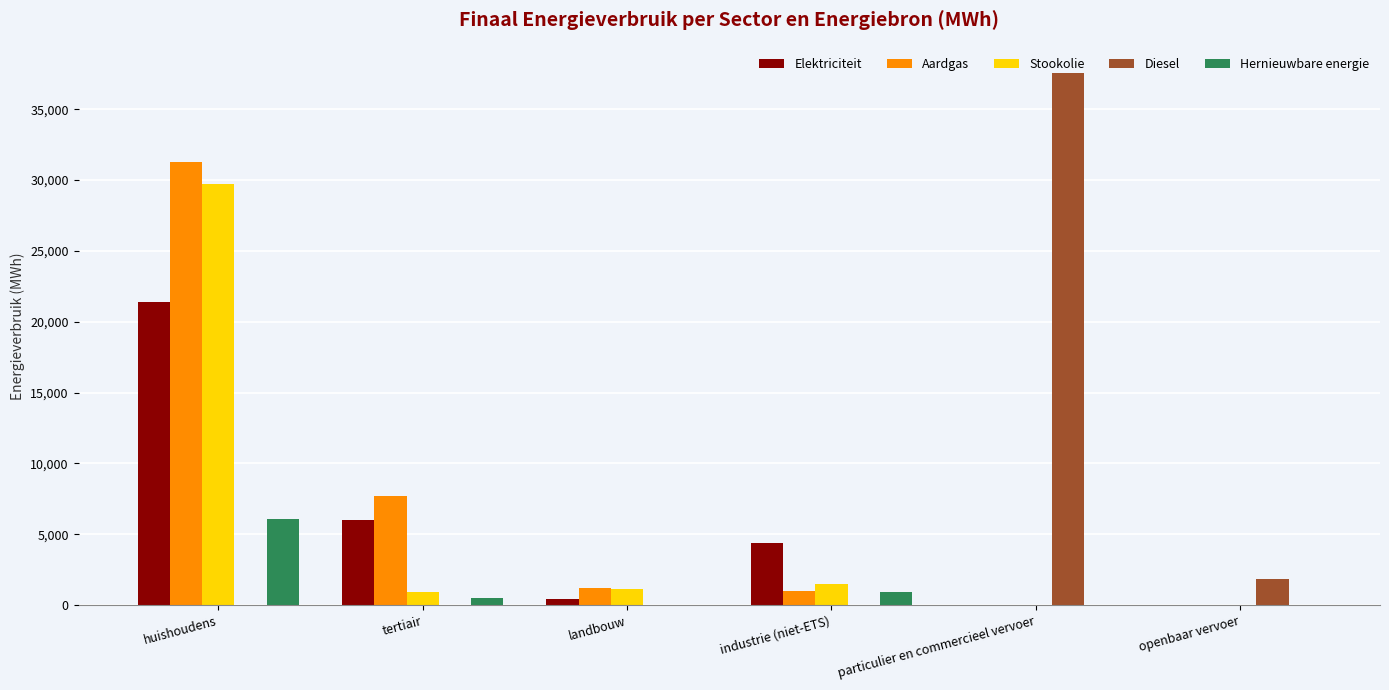

What is the difference between the Aardgas values at particulier en commercieel vervoer and huishoudens?

31259.7